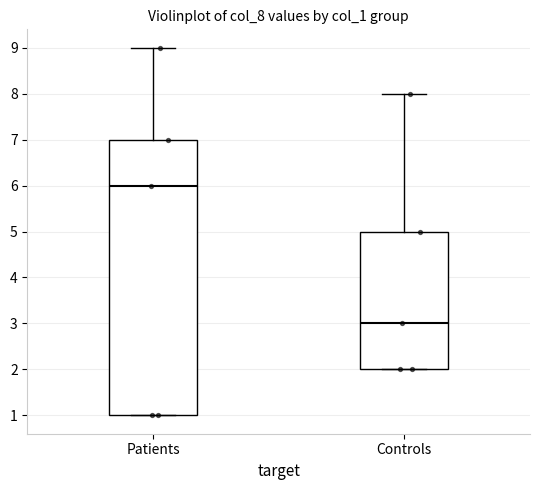

Where is the upper edge of the box for Patients on the y-axis? The values are not printed on the chart, so give them approximately, as read against the axis.

7